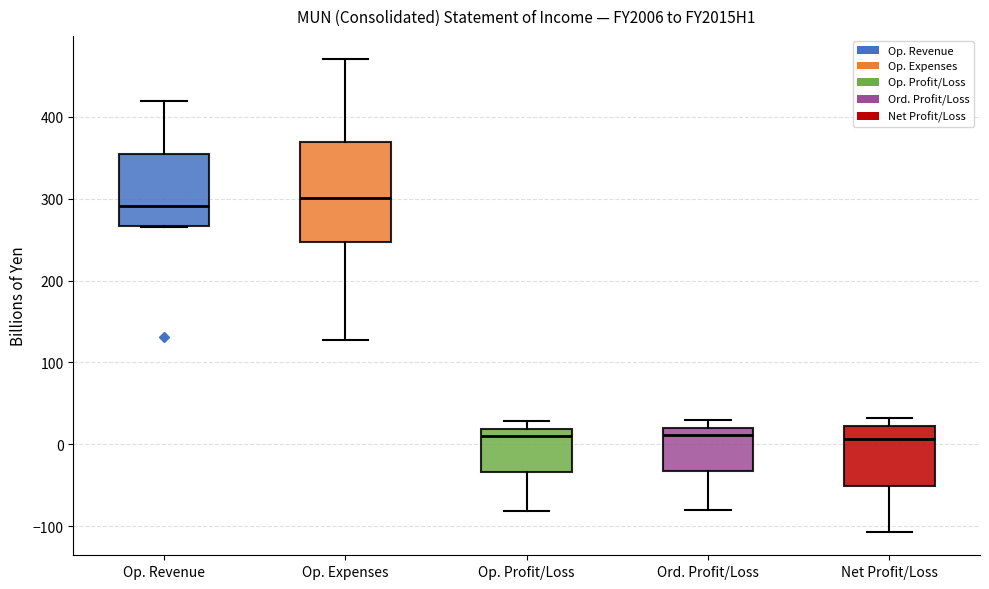

Reading left to right, transcribe this box plot: for each box, give where its median line is, the range the box spans, and where its two whiskers end, as read against the y-axis. The values are not printed on the chart, so give them approximately, as read against the axis.

Op. Revenue: median 290, box 270 to 350, whiskers 270 to 420
Op. Expenses: median 300, box 250 to 370, whiskers 130 to 470
Op. Profit/Loss: median 10, box -30 to 20, whiskers -80 to 30
Ord. Profit/Loss: median 10, box -30 to 20, whiskers -80 to 30
Net Profit/Loss: median 10, box -50 to 20, whiskers -110 to 30